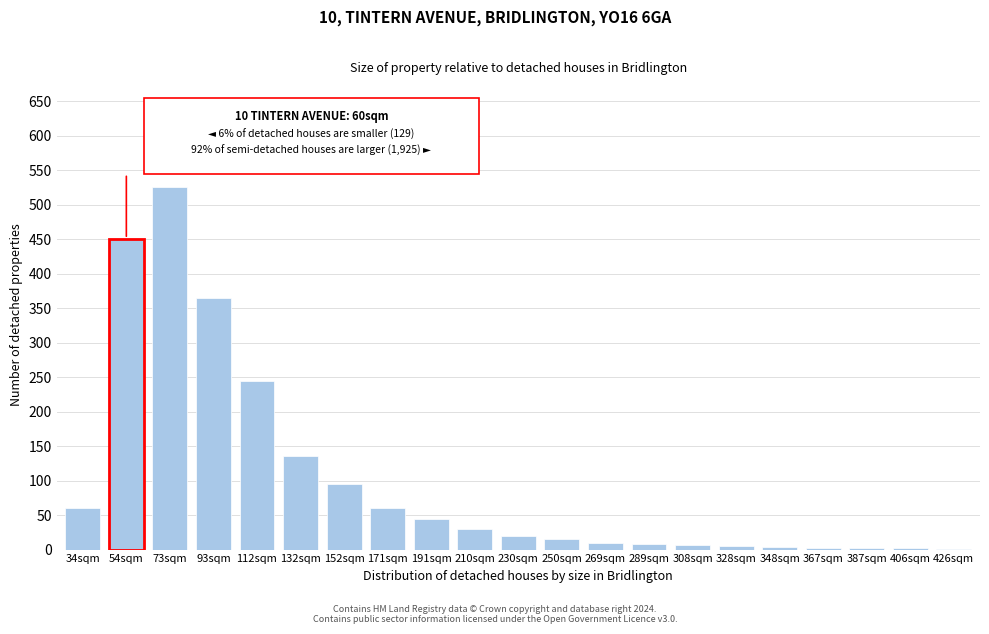

Which label corresponds to the largest value in the chart?

73sqm